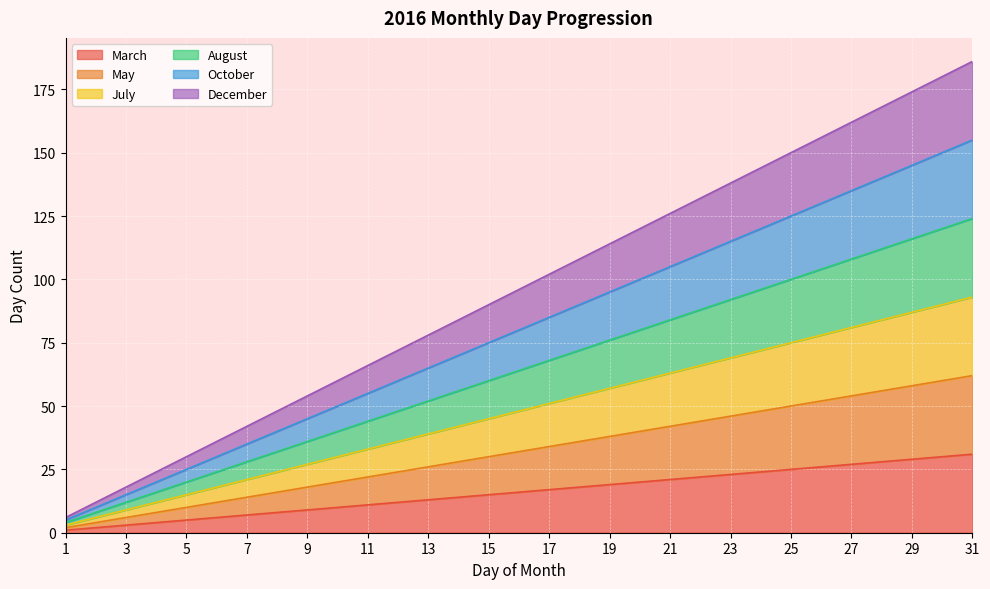

Which category has the lowest value in the May series?

1